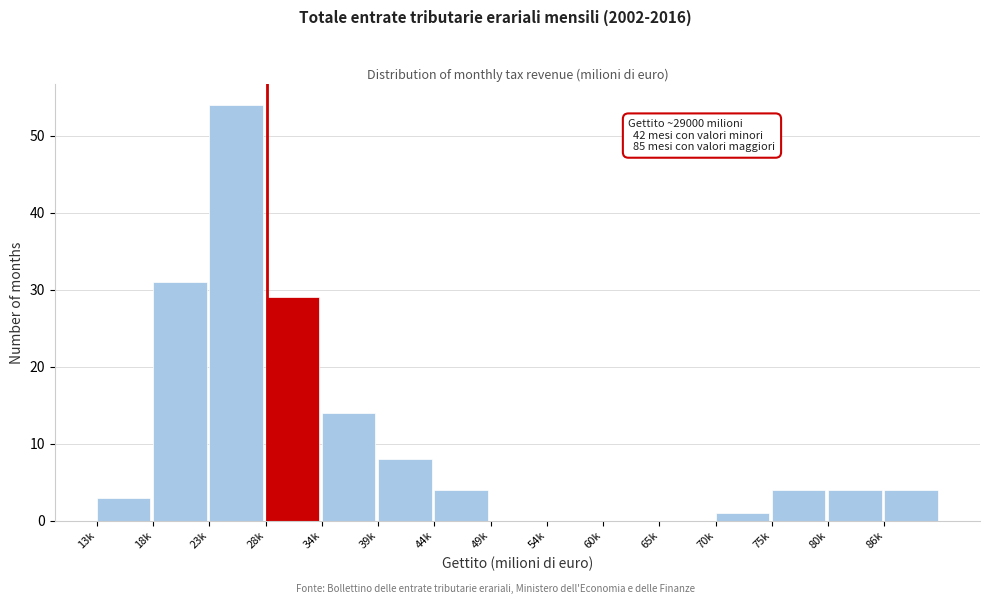

Reading right to left, extract all data points from this chart.

86k=4	80k=4	75k=4	70k=1	65k=0	60k=0	54k=0	49k=0	44k=4	39k=8	34k=14	28k=29	23k=54	18k=31	13k=3